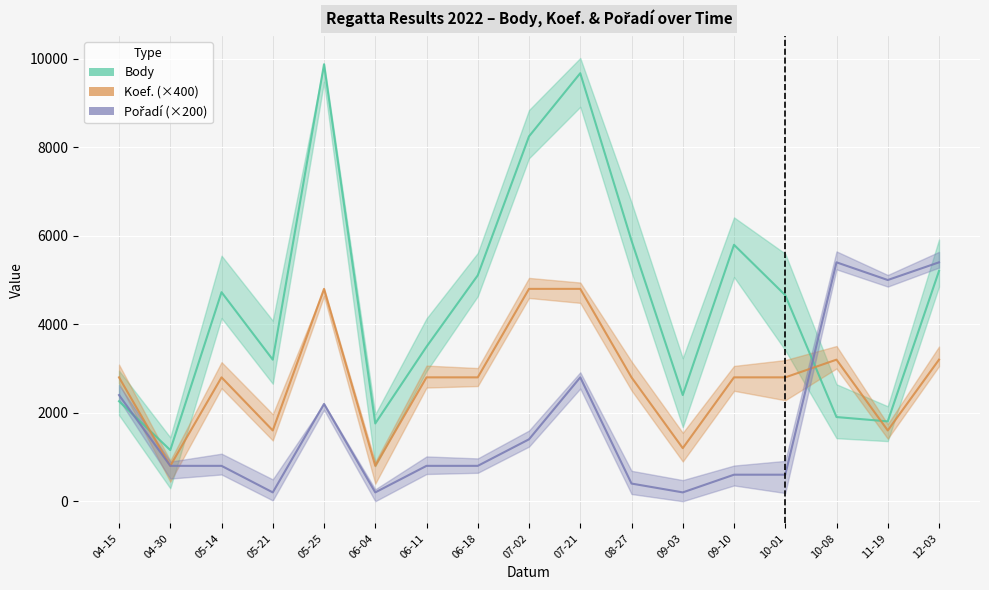

Where is the first local maximum for Koef. (×400)?

05-14